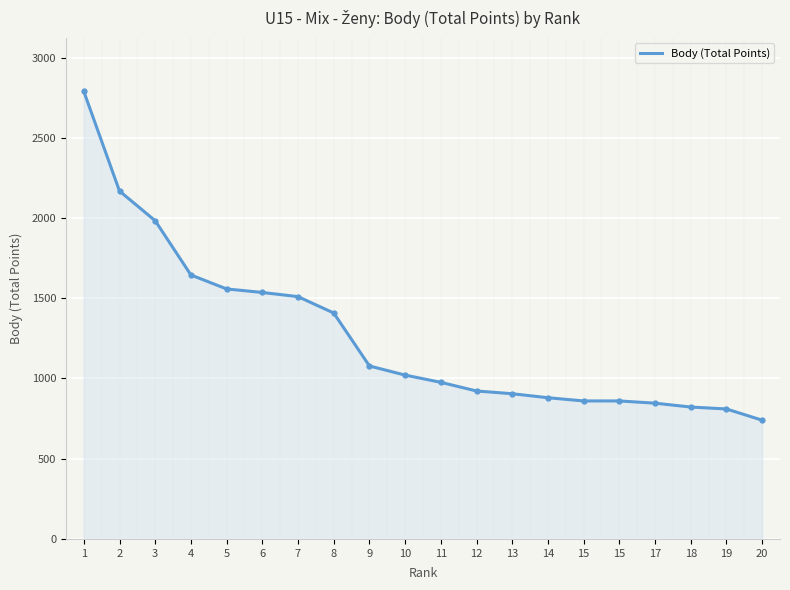

Reading left to right, list all the values displayed in this chart.

2789	2168	1983	1645	1558	1536	1510	1408	1078	1021	976	922	905	880	860	860	846	822	810	740